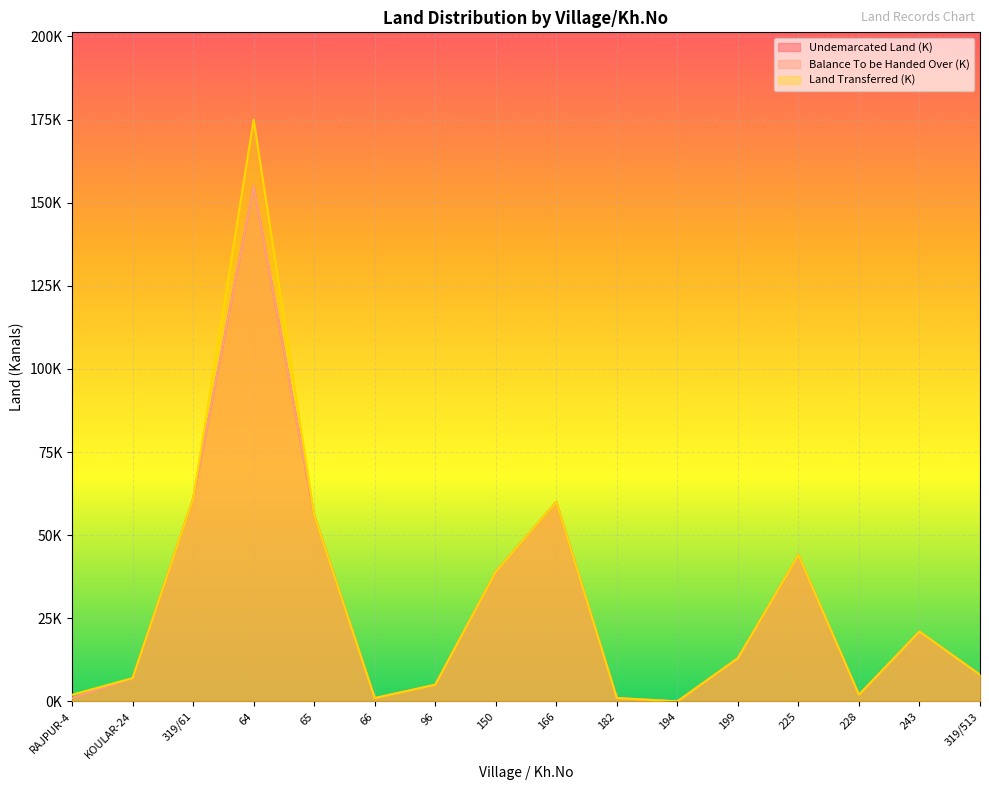

What are all the series names shown in the legend?

Undemarcated Land (K), Balance To be Handed Over (K), Land Transferred (K)